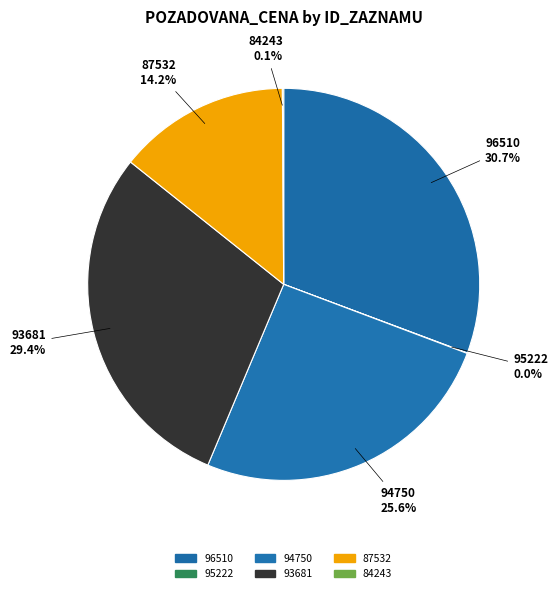

Which slice is the largest?

96510